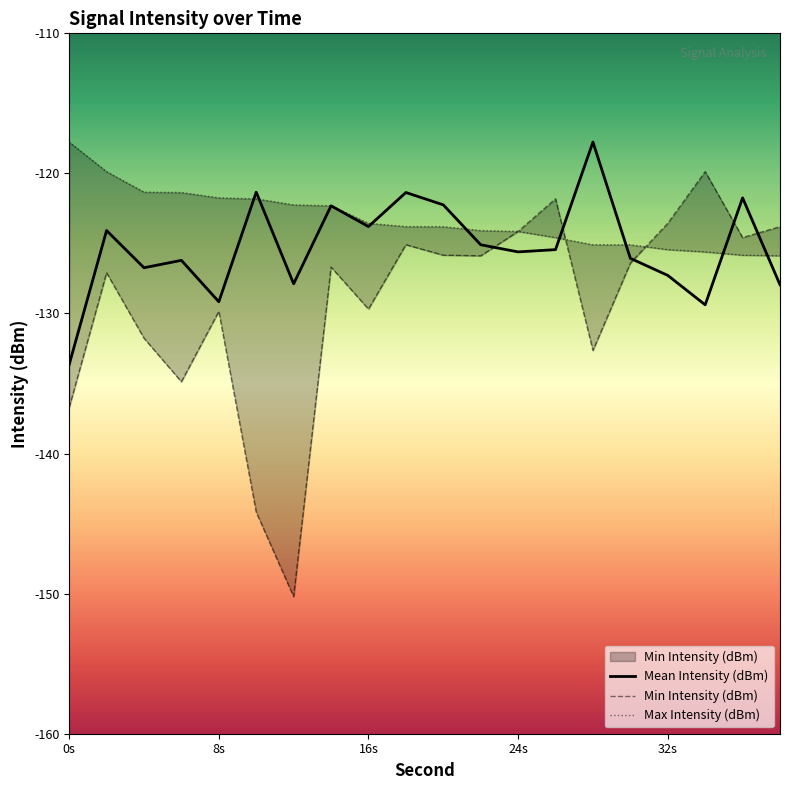

What is the maximum value for Mean Intensity (dBm)?

-117.8